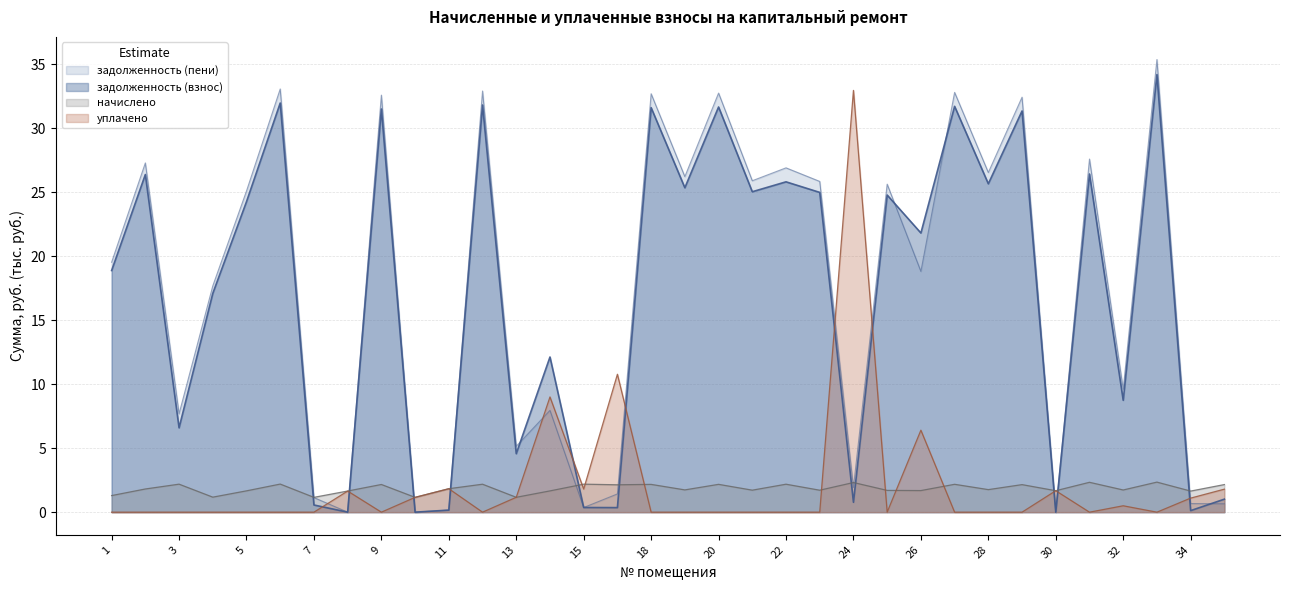

True or false: задолженность (взнос) has a value of 31.6 at 18.

True